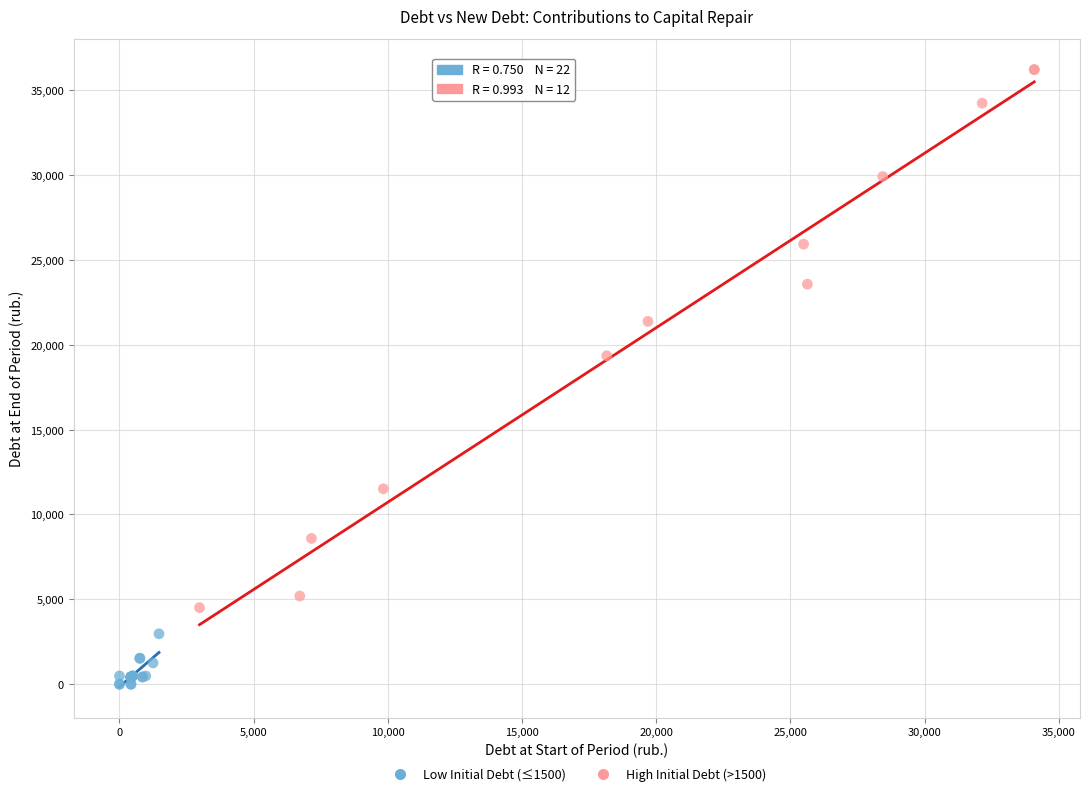

Which series contains the lowest Y value?

Low Initial Debt (≤1500)